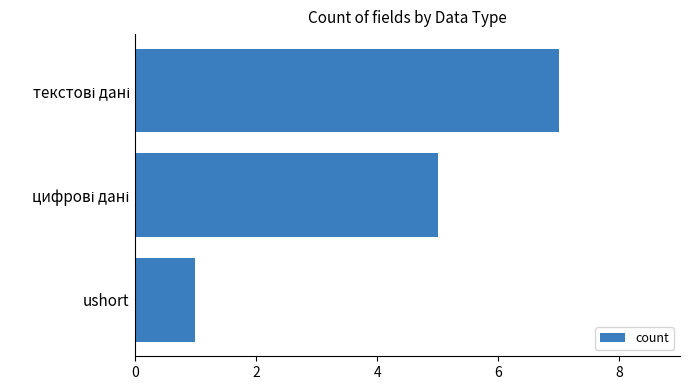

The chart shows a value of 2 at ushort. True or false?

False